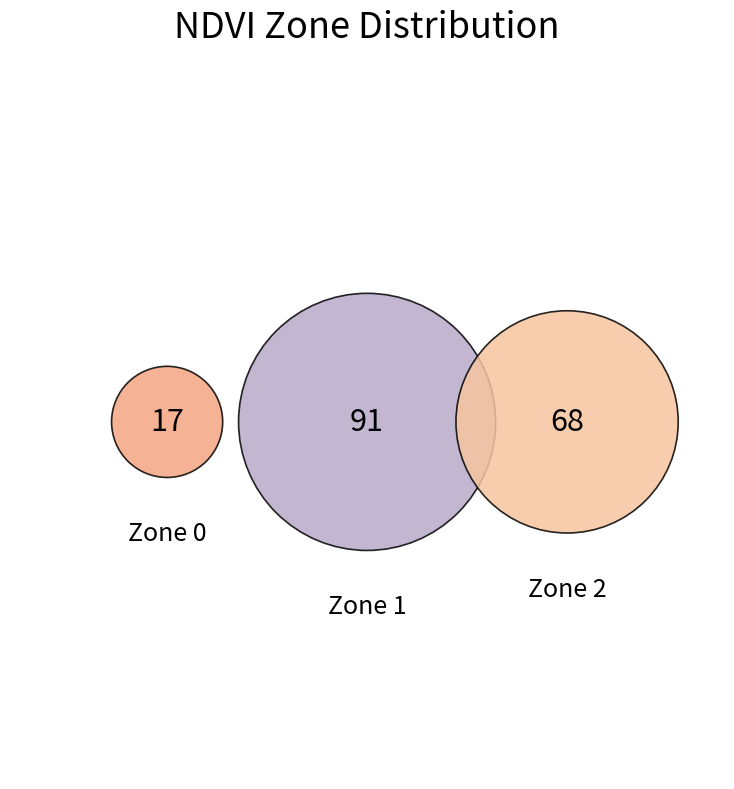

What is the change in value from Zone 0 to Zone 2?

+51